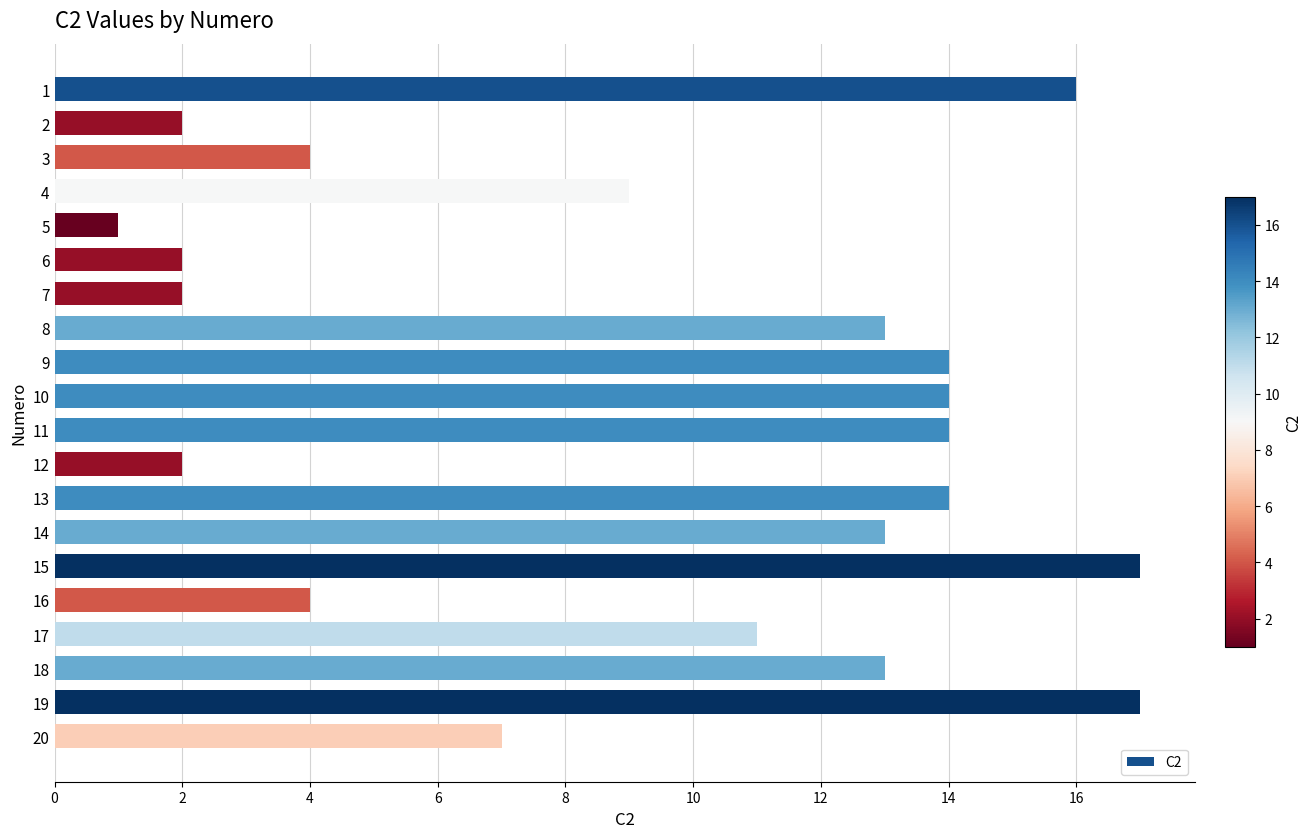

Are the bars horizontal?

Yes